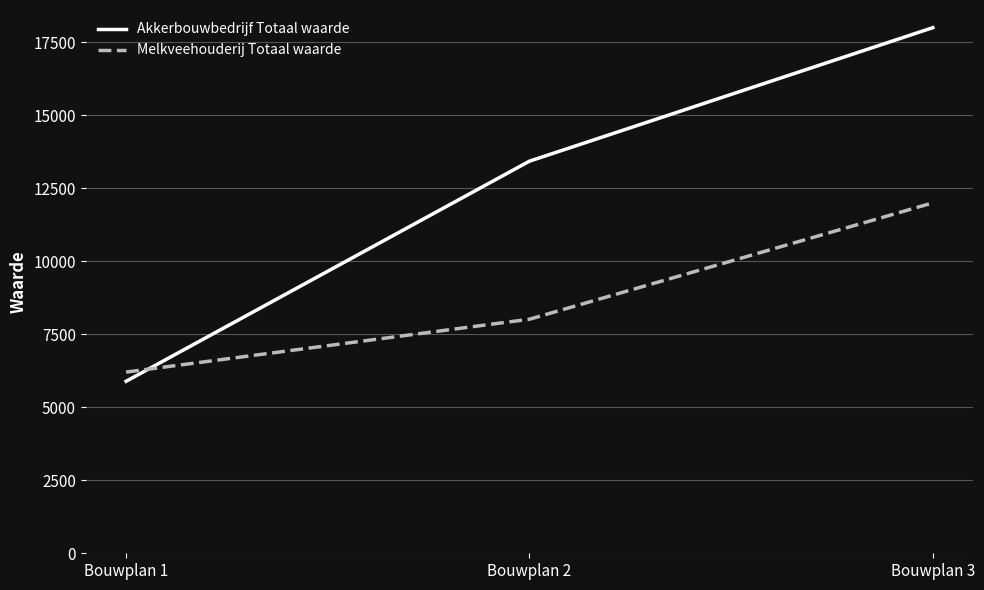

List the series in order of their peak value, highest first.

Akkerbouwbedrijf Totaal waarde, Melkveehouderij Totaal waarde